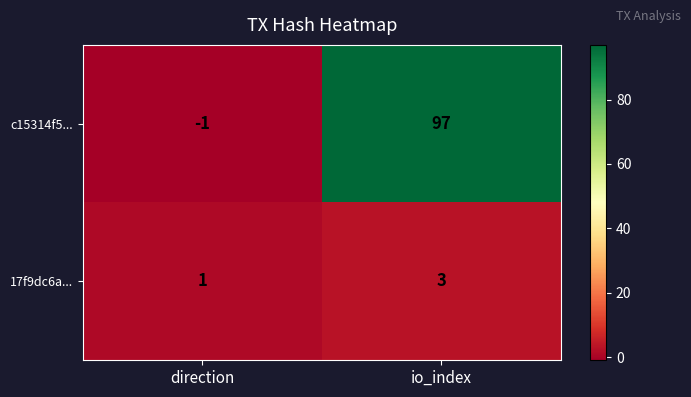

Reading left to right, what are all the values shown in this chart?

c15314f5...: direction=-1	io_index=97
17f9dc6a...: direction=1	io_index=3